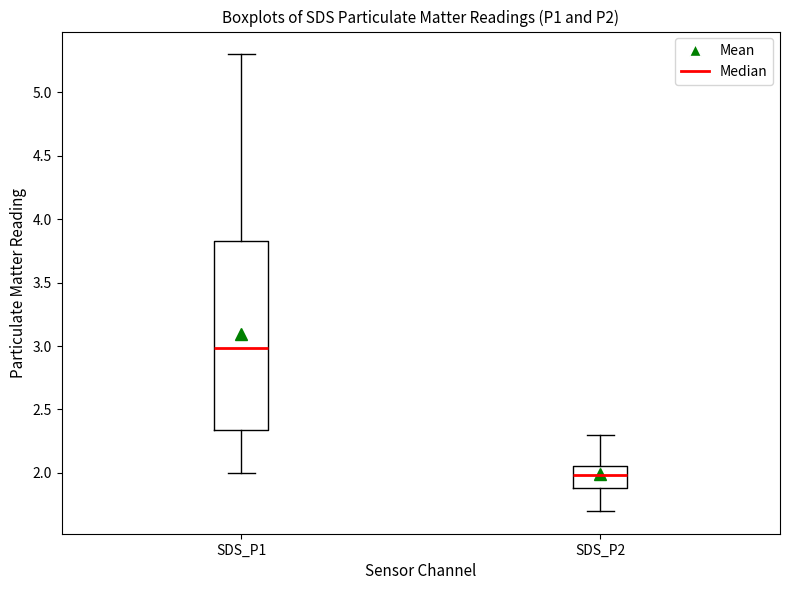

Which box has the lowest median line?

SDS_P2